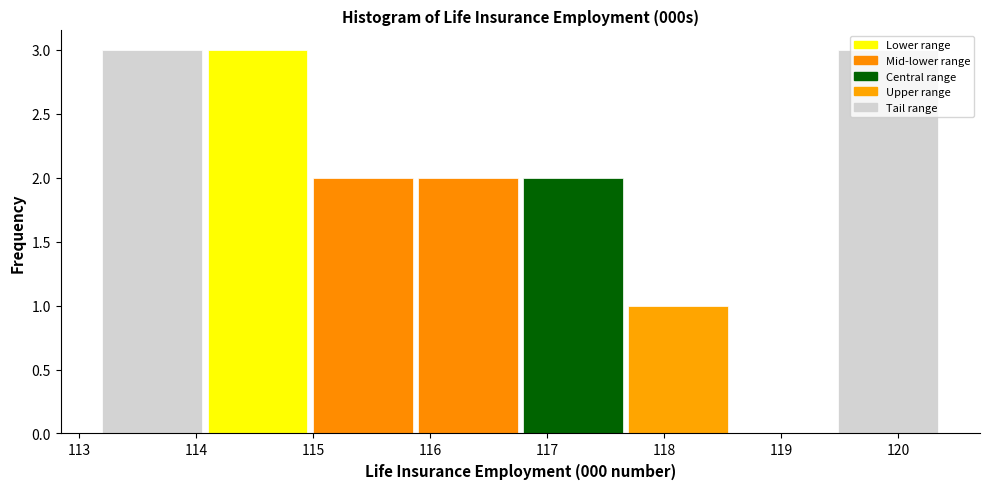

Reading left to right, list every bar in this chart as the range it spans on the x-axis followed by its height. Neither the bar edges nor the heights are printed on the chart, so give them approximately, as read against the axes.

113.2 to 114.1: 3
114.1 to 115.0: 3
115.0 to 115.9: 2
115.9 to 116.8: 2
116.8 to 117.7: 2
117.7 to 118.6: 1
118.6 to 119.5: 0
119.5 to 120.4: 3